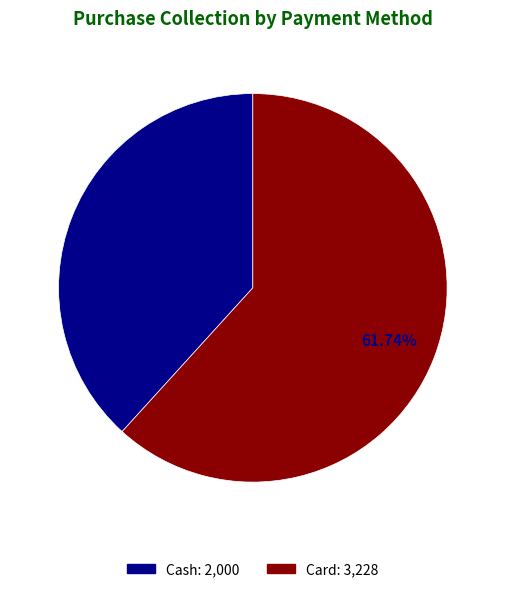

To the nearest percent, what is the combined percentage of Card and Cash?

100%